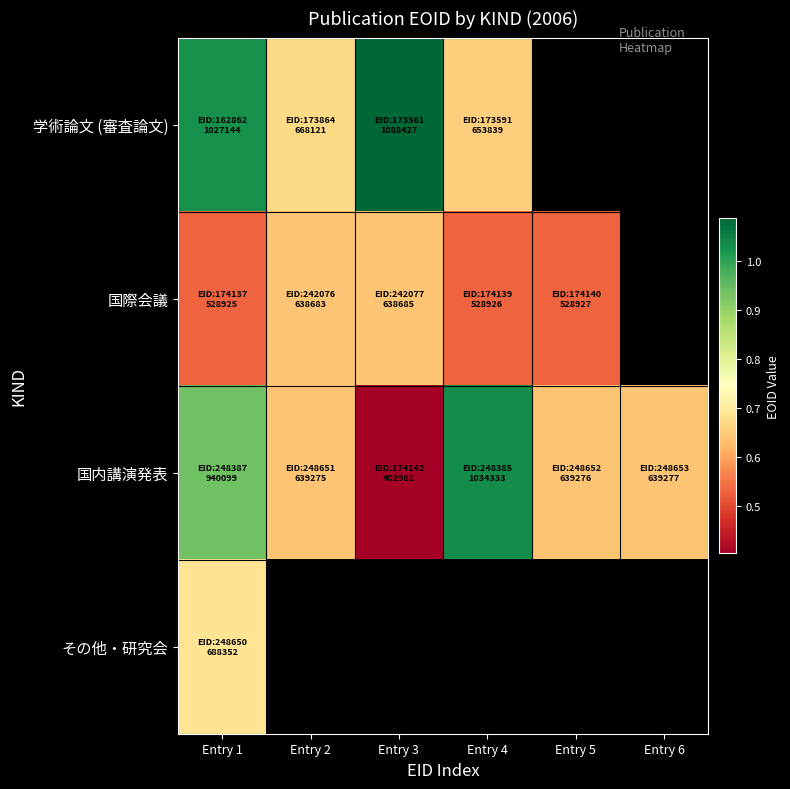

What is the spread (max minus min) of values at Entry 3?

685446.0